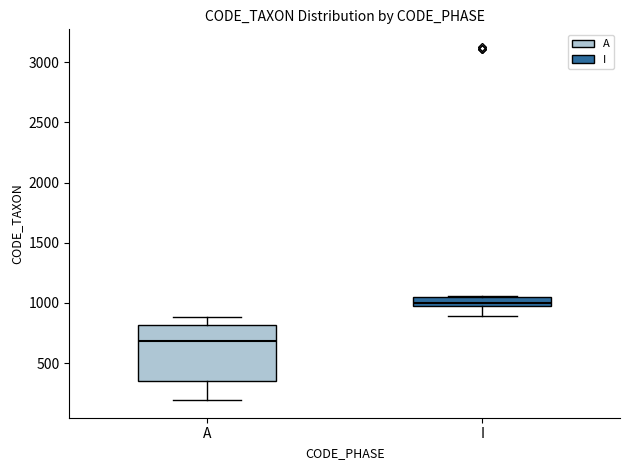

Where is the lower edge of the box for I on the y-axis? The values are not printed on the chart, so give them approximately, as read against the axis.

950